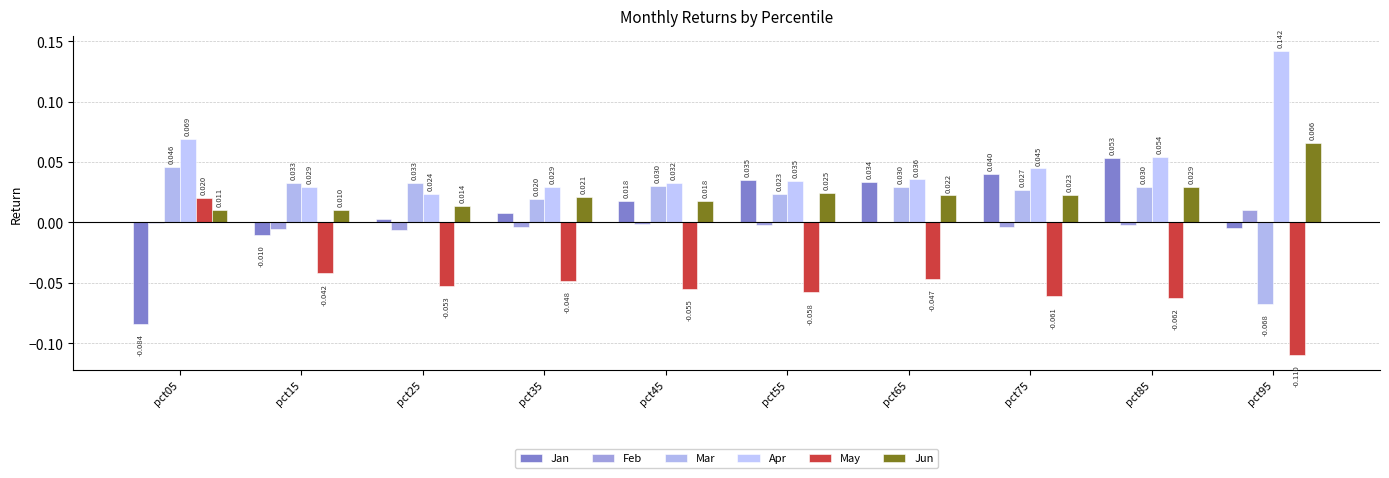

Count the number of data series in this chart.

6